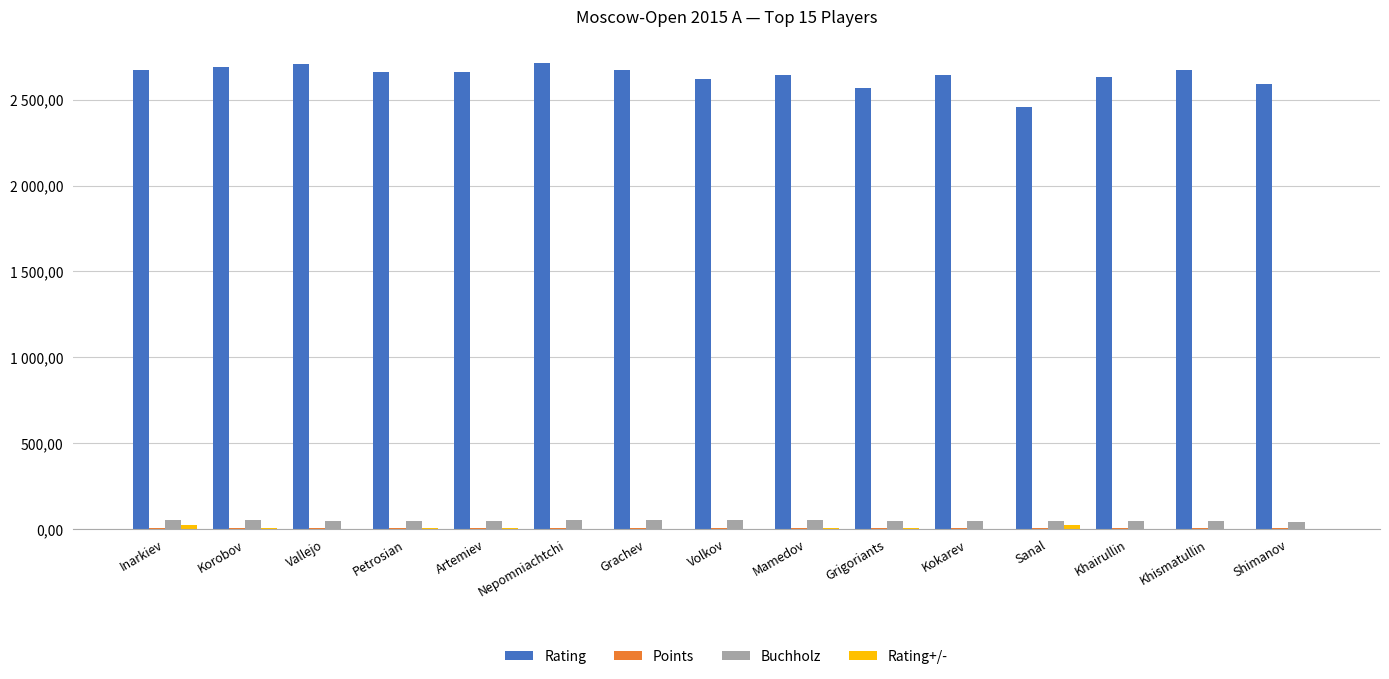

Does the chart contain stacked bars?

No